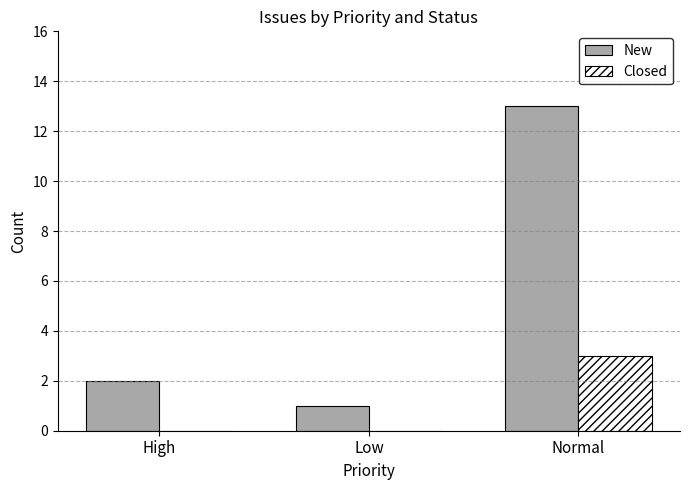

At which category is the sum across all series the highest?

Normal